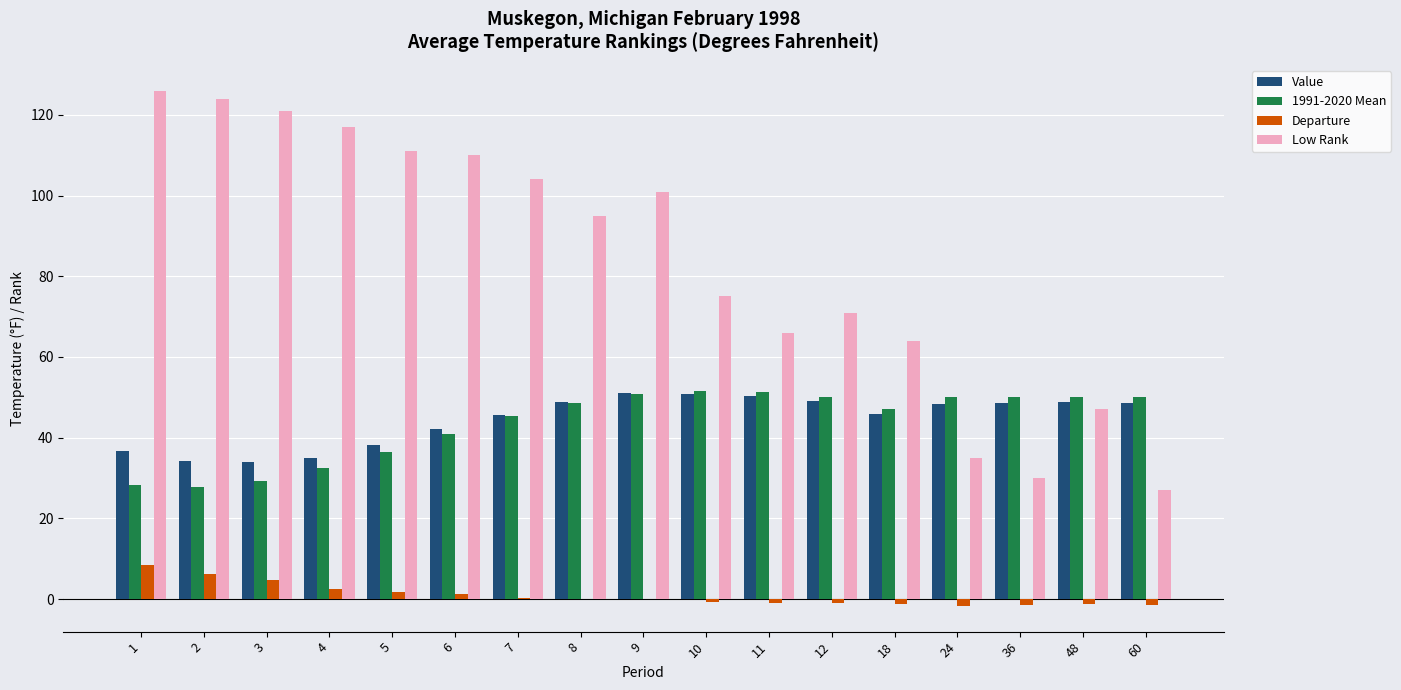

What is the sum of all Low Rank values?

1424.0